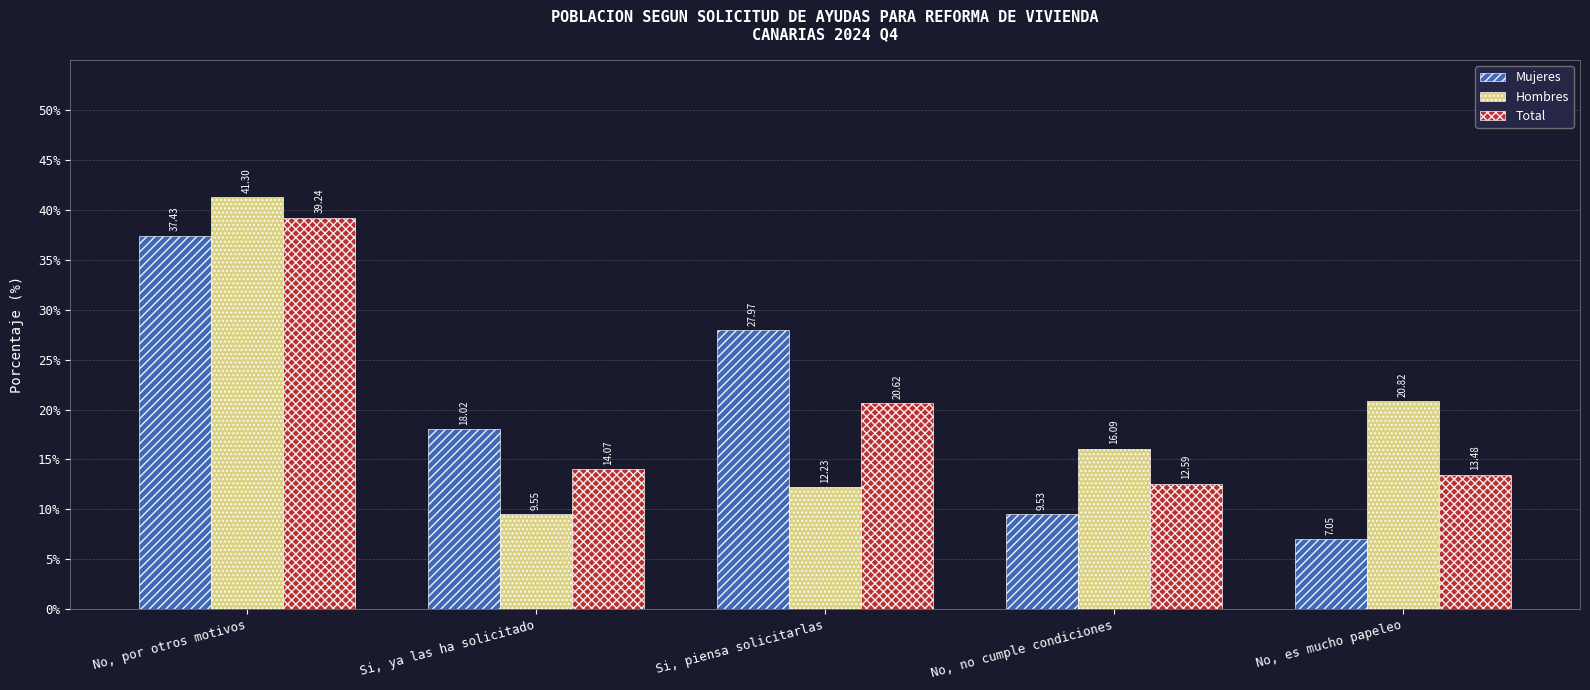

How many values in the Hombres series are below 16?

2